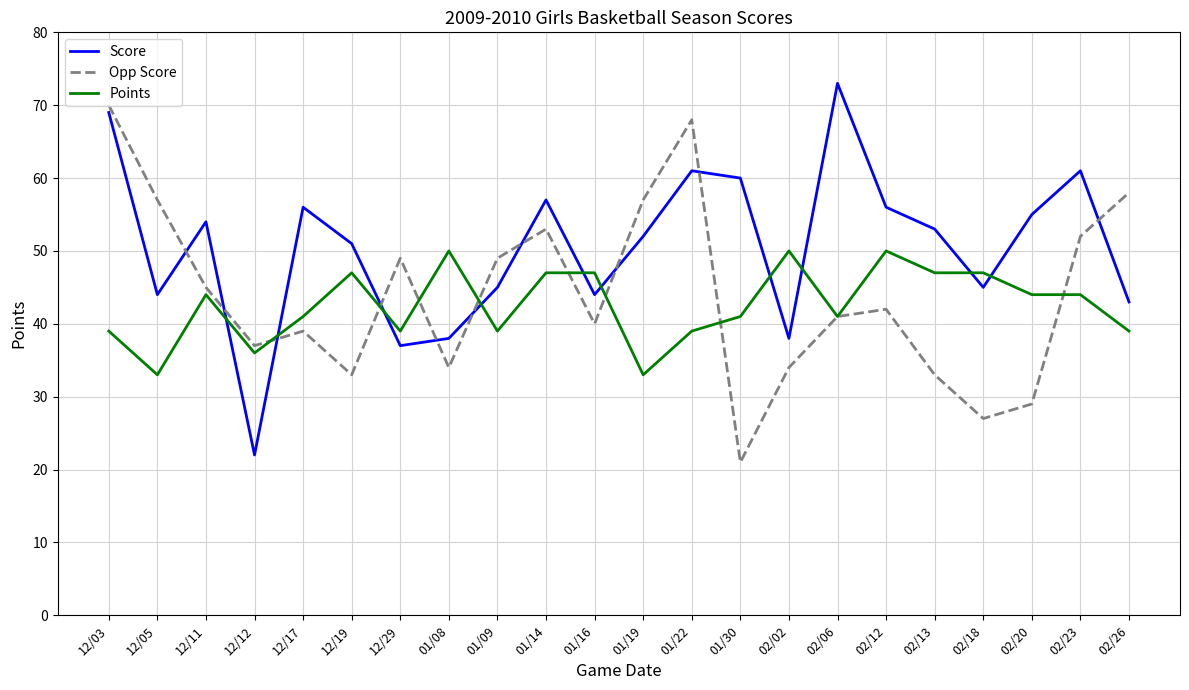

Reading left to right, what are all the values shown in this chart?

Score: 69	44	54	22	56	51	37	38	45	57	44	52	61	60	38	73	56	53	45	55	61	43
Opp Score: 70	57	45	37	39	33	49	34	49	53	40	57	68	21	34	41	42	33	27	29	52	58
Points: 39	33	44	36	41	47	39	50	39	47	47	33	39	41	50	41	50	47	47	44	44	39